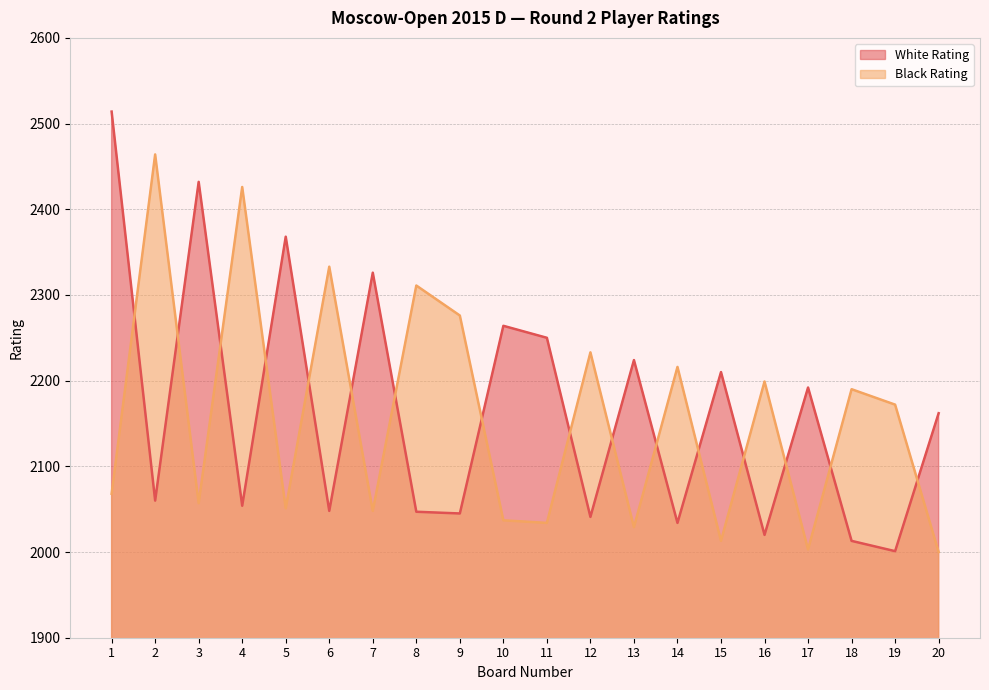

True or false: Black Rating has a value of 2048 at 7.

True